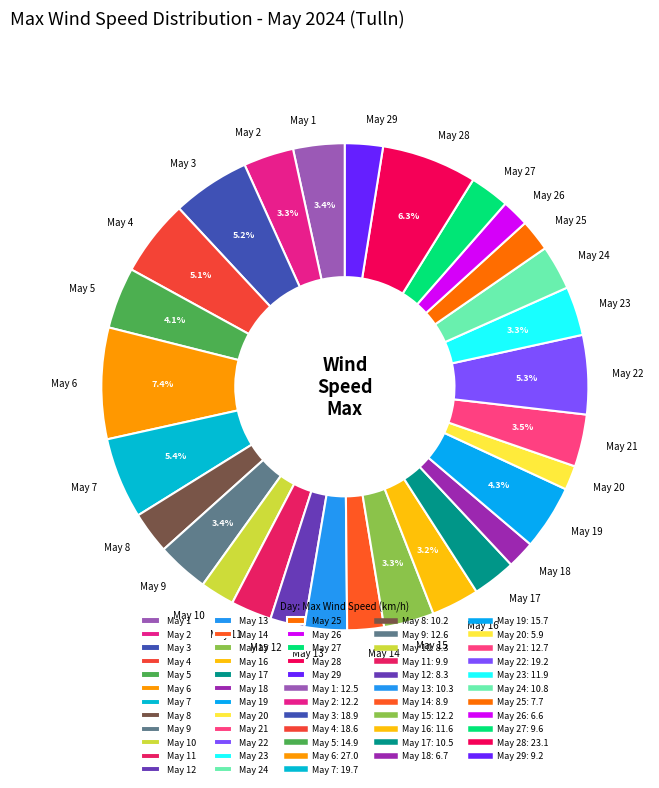

Do May 13 and May 26 together represent more than half of the pie?

No